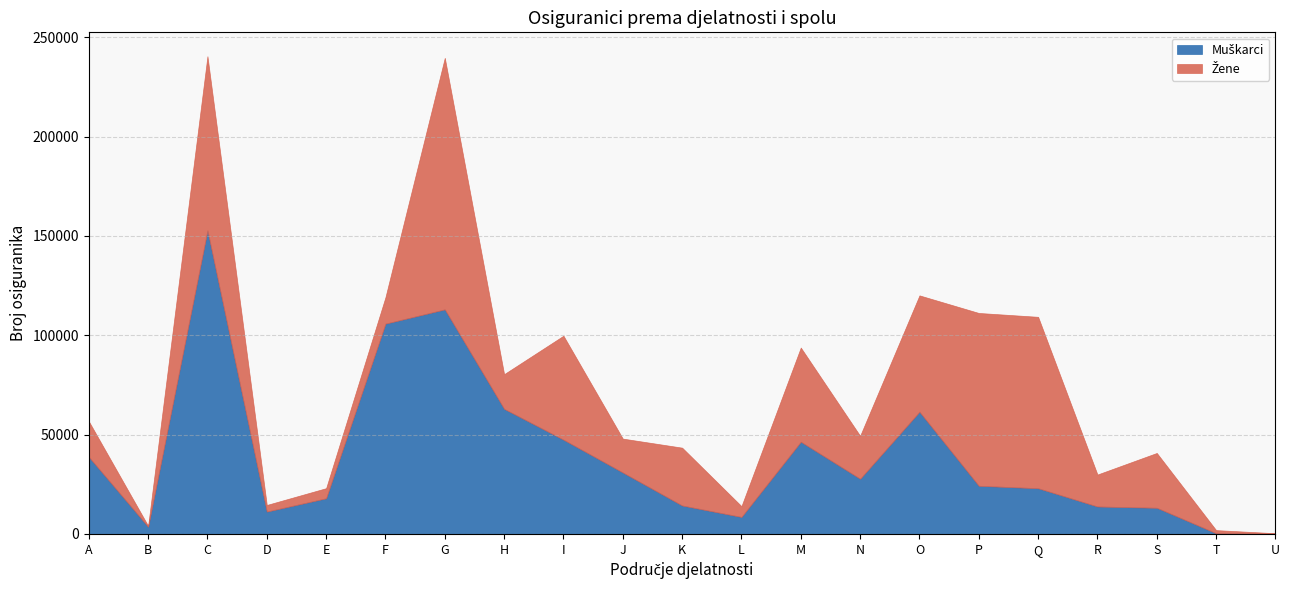

What is the average value of the Žene series?

34398